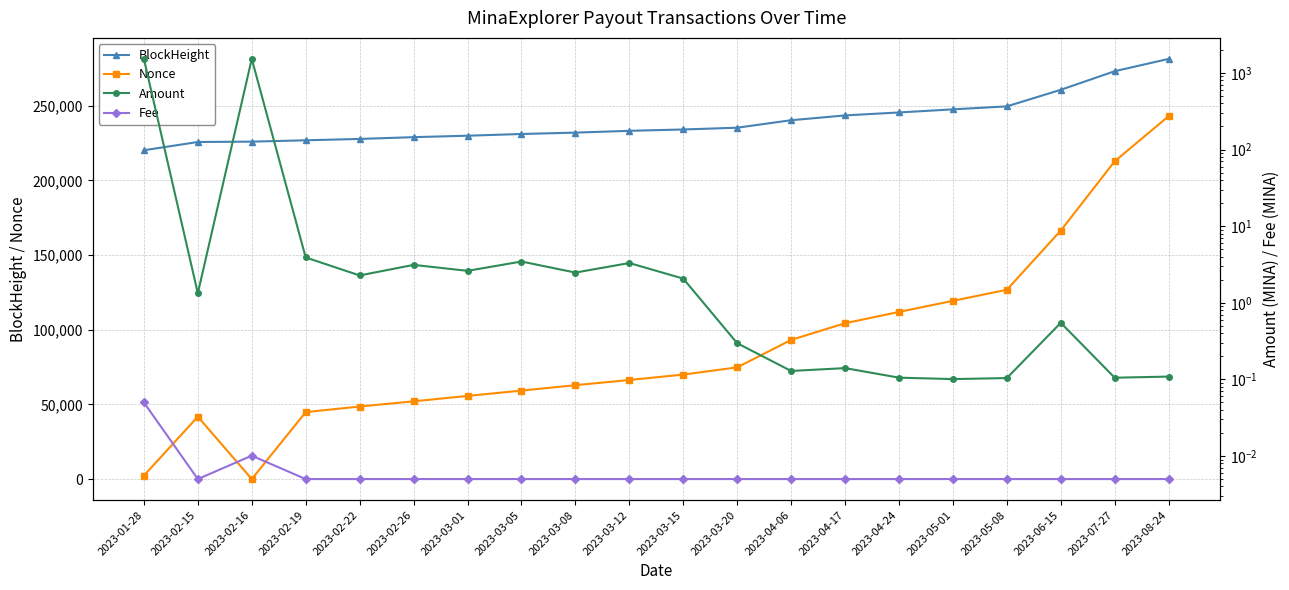

At which category does Amount reach its first local valley?

2023-02-15